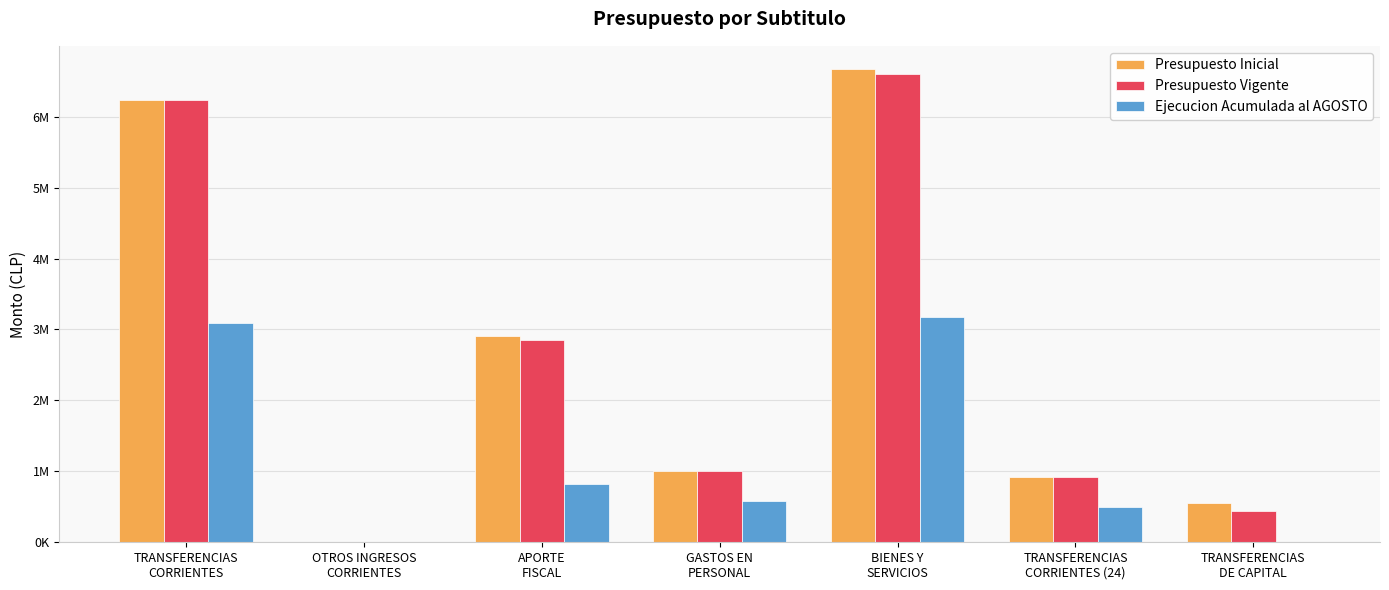

At which category is the sum across all series the highest?

BIENES Y
SERVICIOS